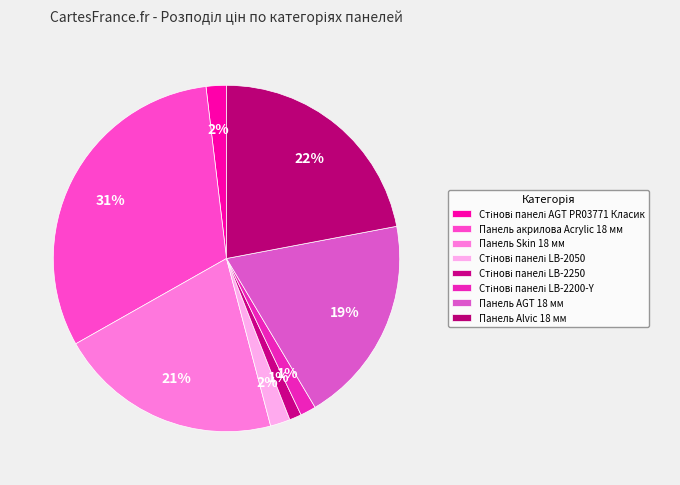

How many segments does this pie chart have?

8